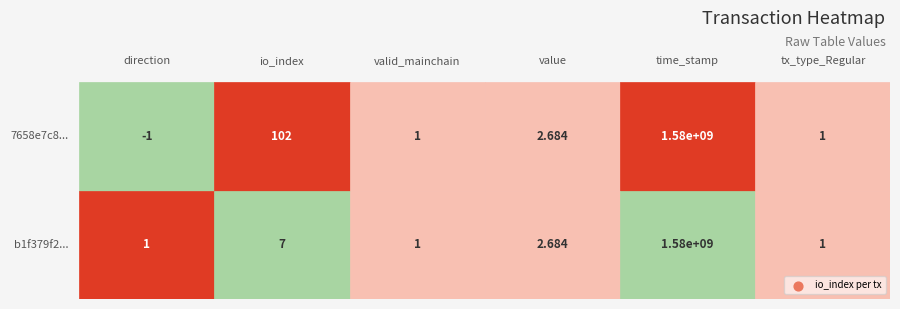

Which category has the highest value in the b1f379f27111ab74cbd357356b4903d0b2d6987 series?

time_stamp